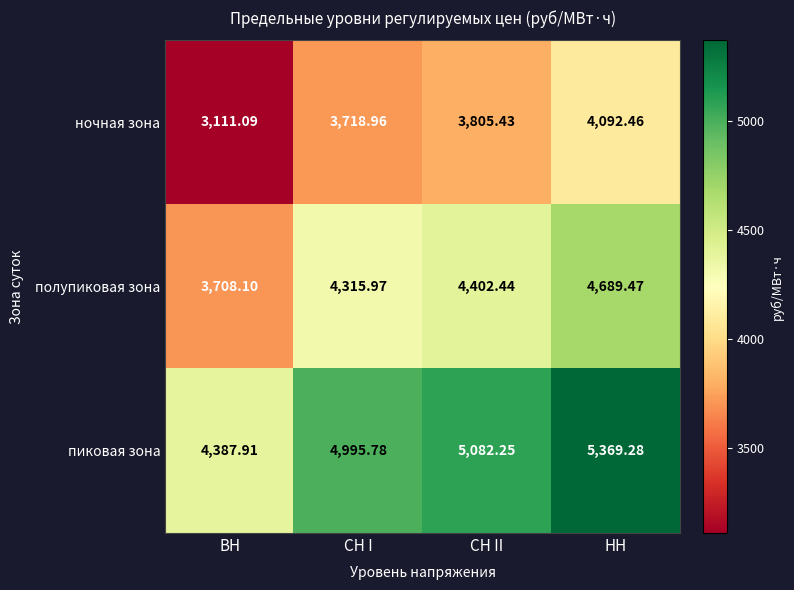

Where does the пиковая зона series first go above 5082?

СН II